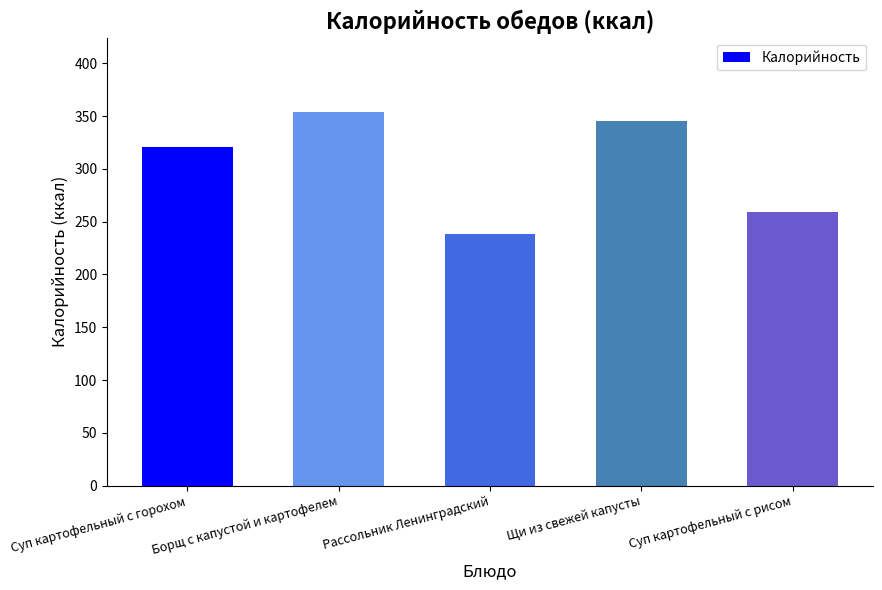

What is the change in value from Борщ с капустой и картофелем to Щи из свежей капусты?

-8.0